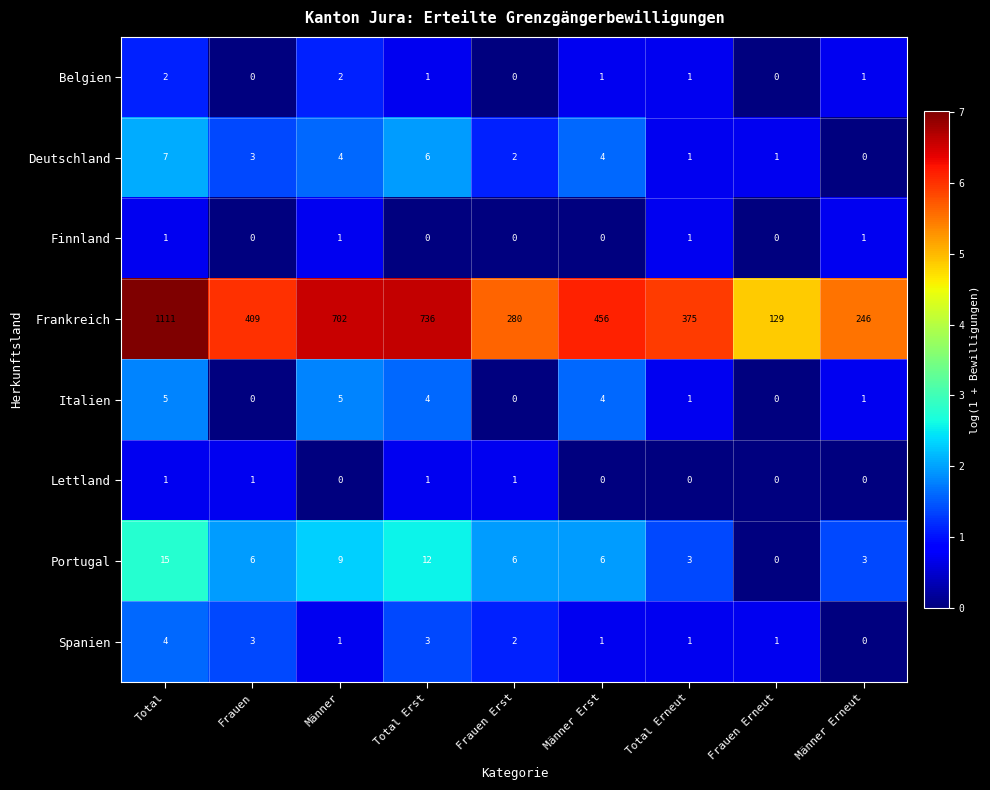

Which series has the largest range (max minus min)?

Frankreich